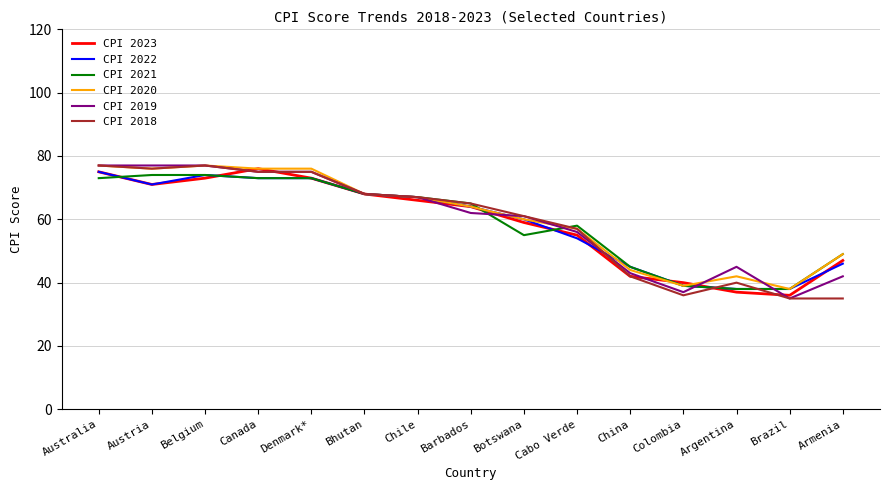

What is the total value across all series at Armenia?

268